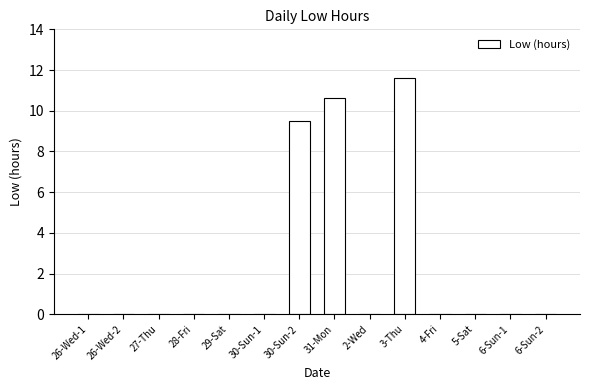

Which has a higher value, 26-Wed-2 or 31-Mon?

31-Mon